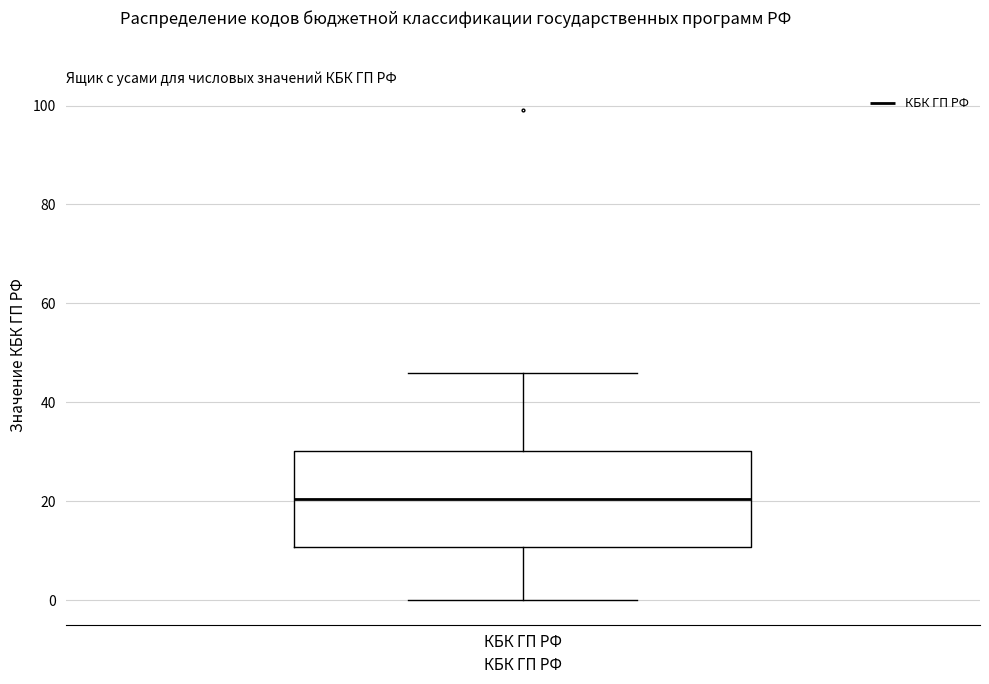

Where is the upper edge of the box for КБК ГП РФ on the y-axis? The values are not printed on the chart, so give them approximately, as read against the axis.

30